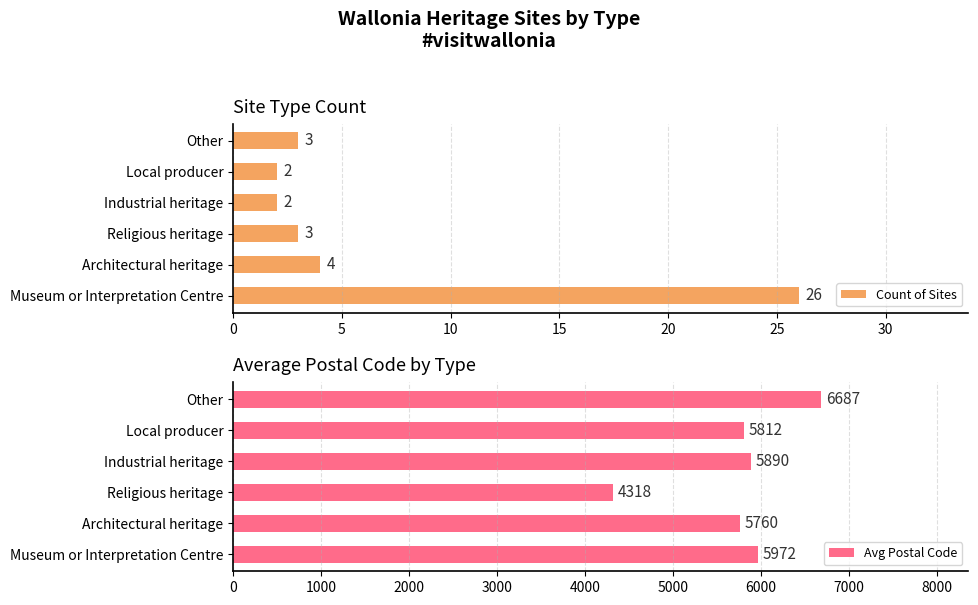

Is it true that Count of Sites equals 1 at 15?

False